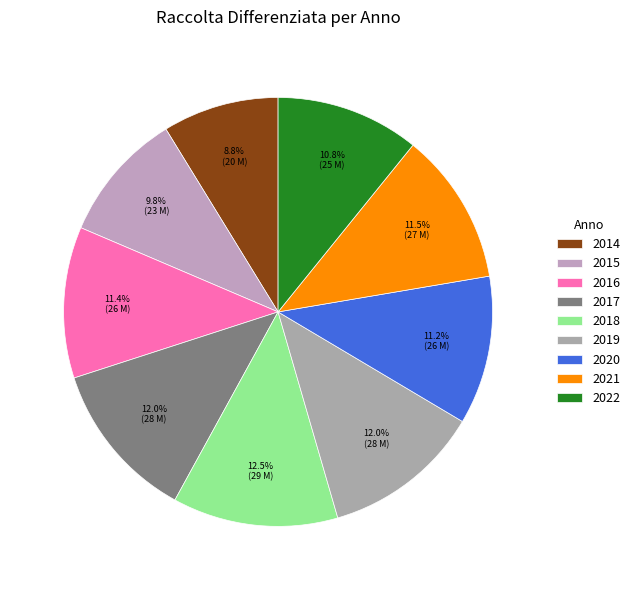

Is there any slice that represents more than half of the pie?

No